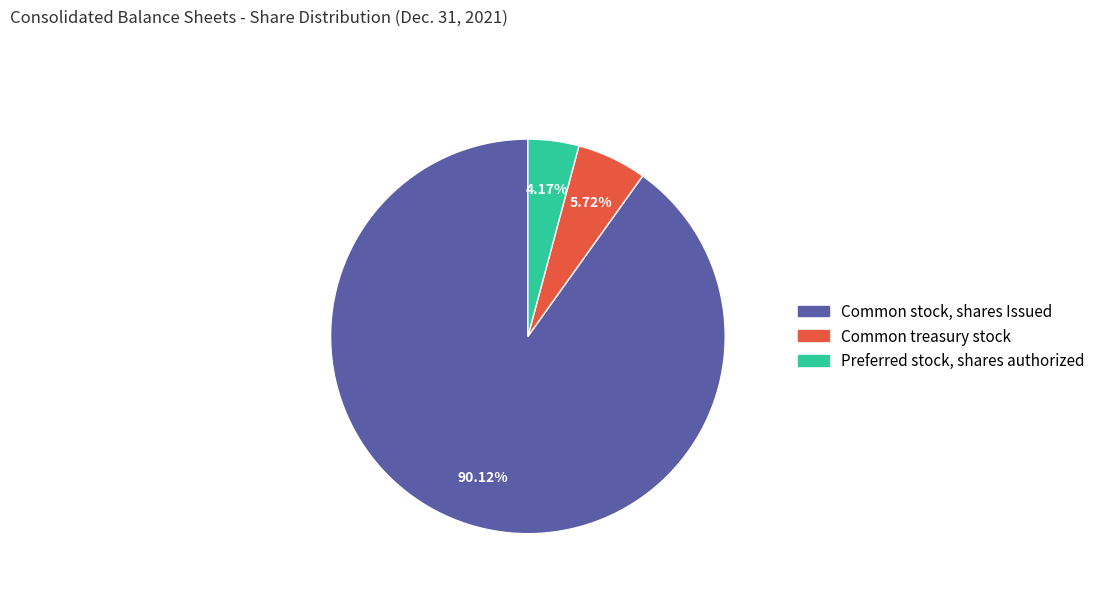

Does any single category account for the majority?

Yes